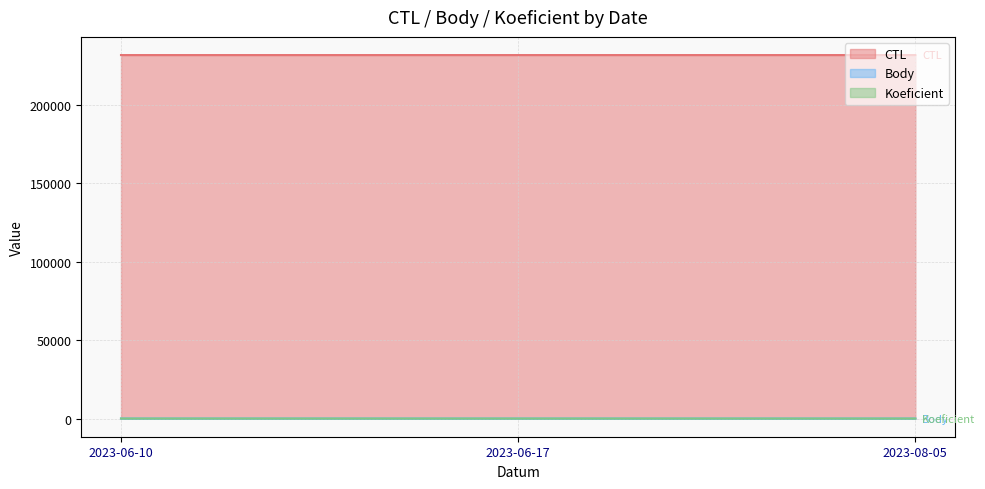

At 2023-06-17, list the series in order from smallest to largest.

Body, Koeficient, CTL